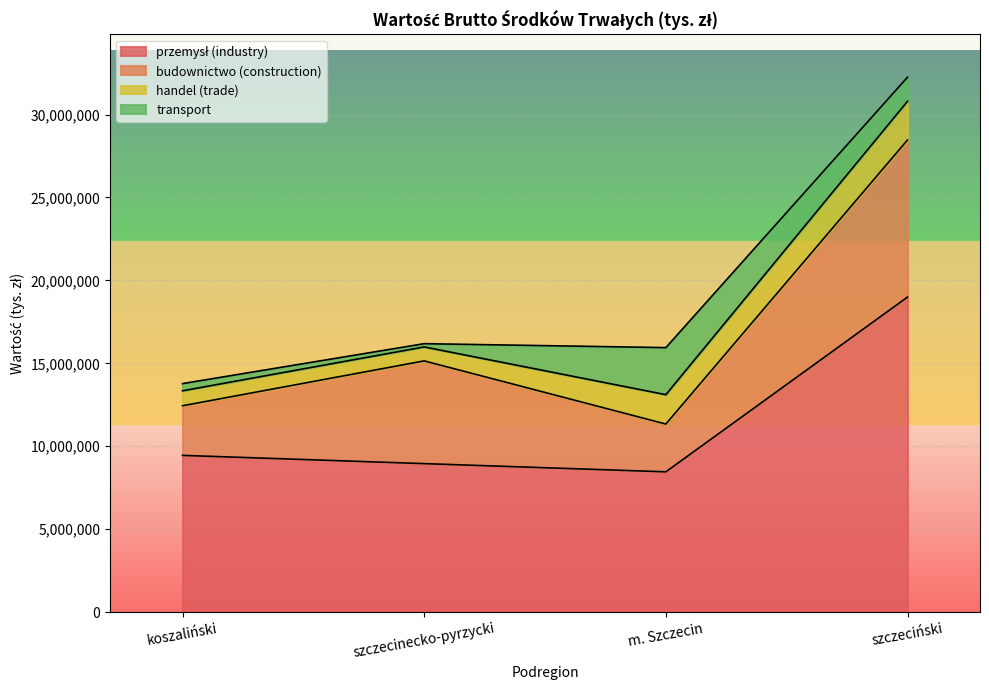

In handel (trade), how many points are lower than both neighbors (excluding endpoints)?

1